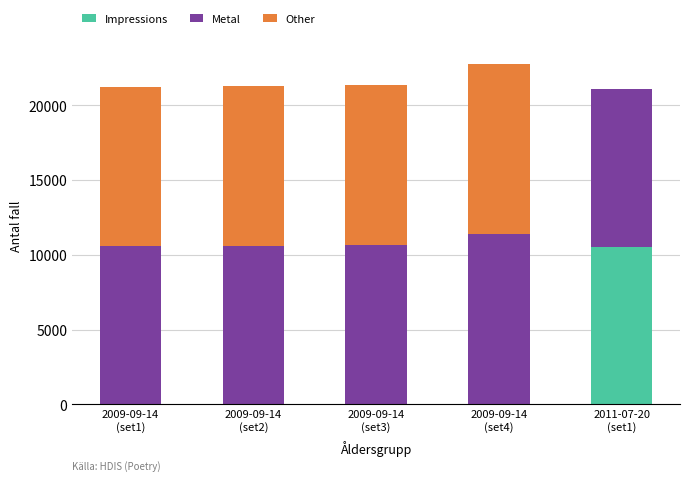

What is the sum of all Impressions values?

10492